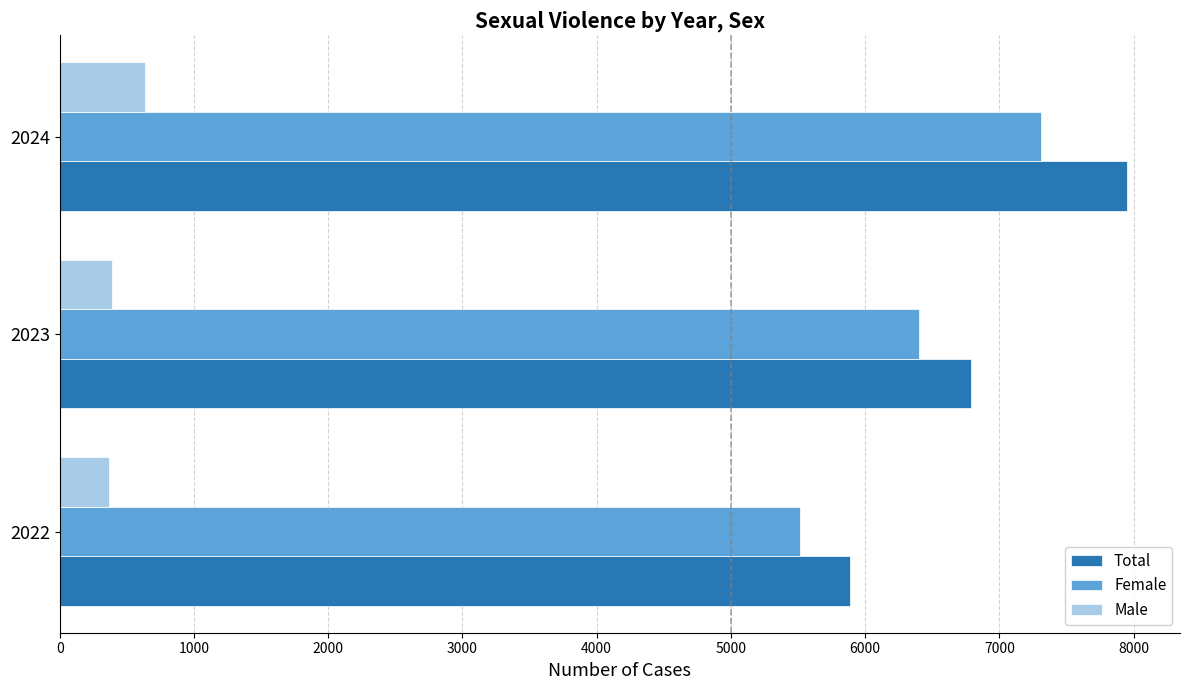

At which label does Male reach its peak?

2024